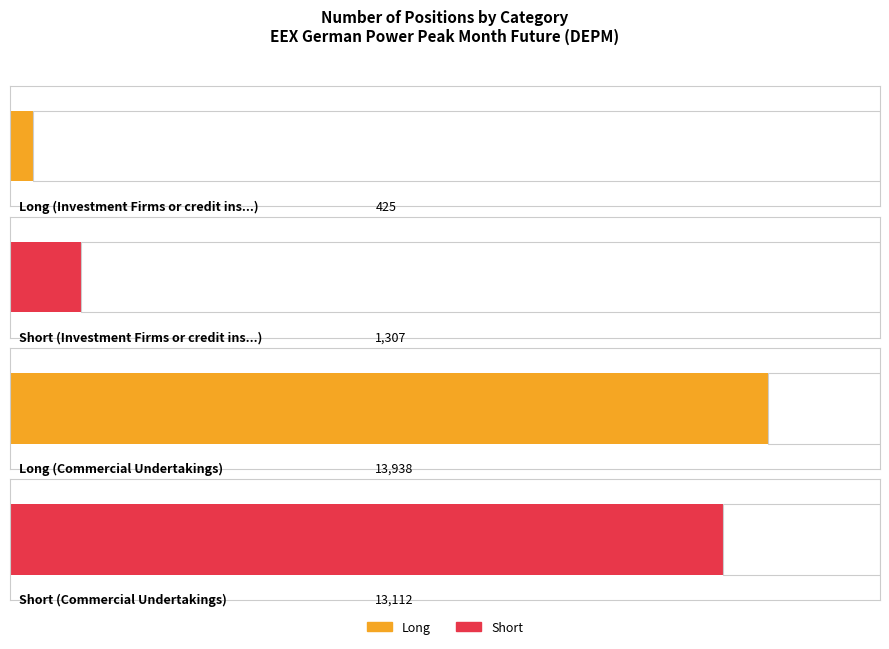

How many Short values are between 1307 and 13112?

2